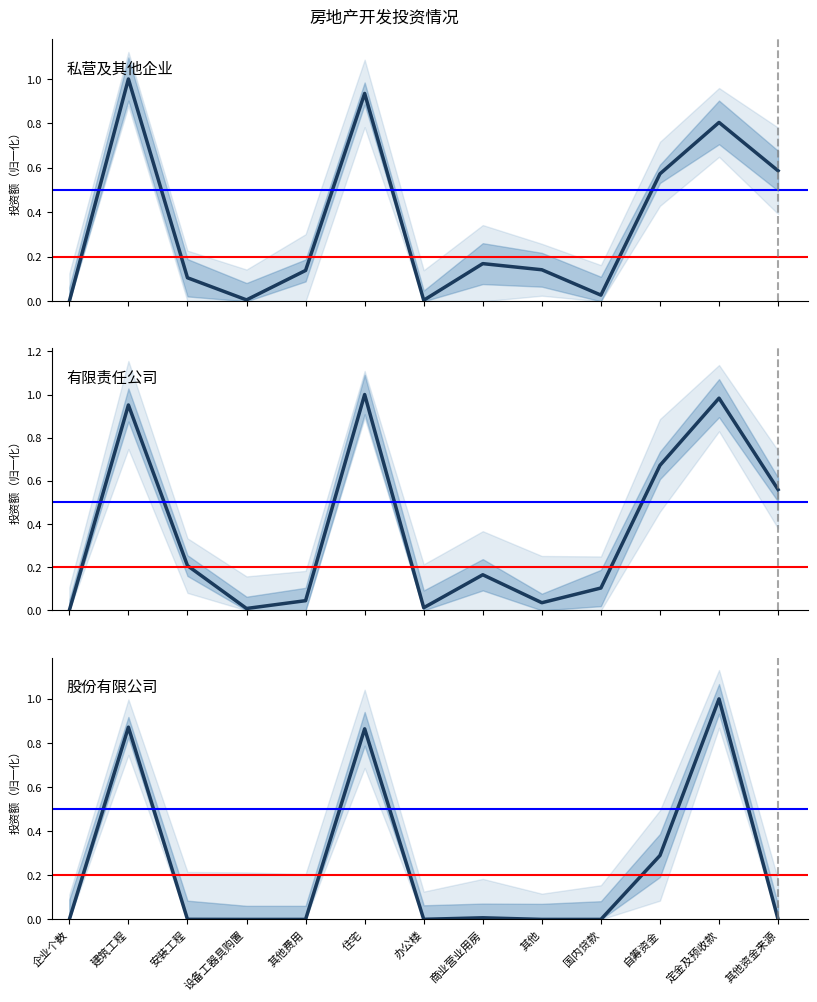

What is the maximum value for 有限责任公司?

1.0